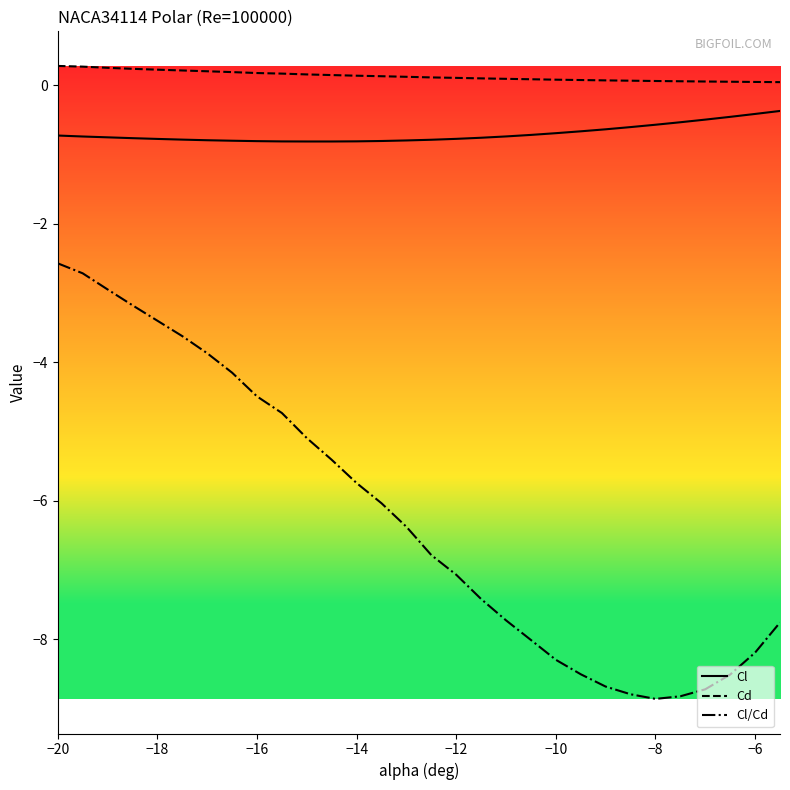

What is the maximum value shown in the chart?

0.3